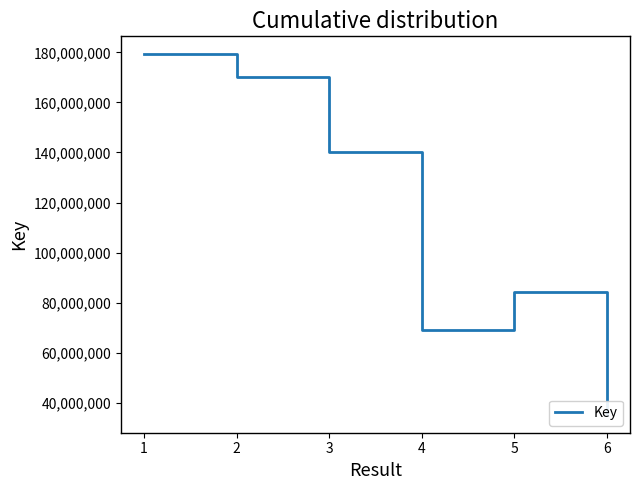

Rank the categories by value from lowest to highest.

6, 4, 5, 3, 2, 1